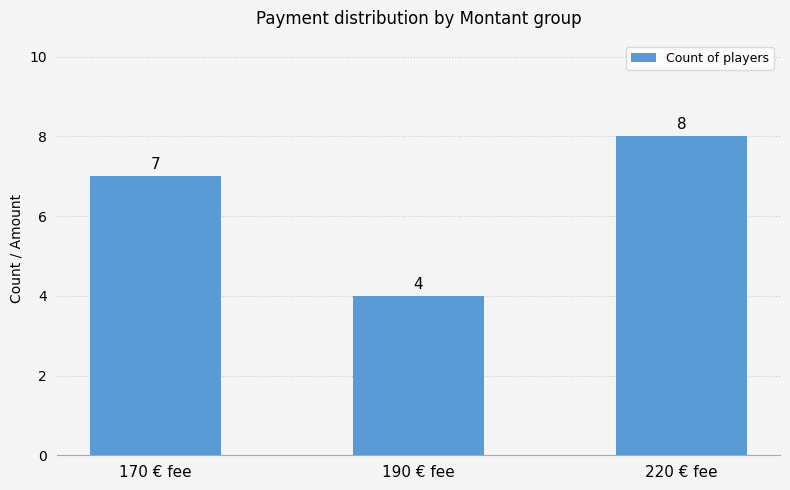

Approximately how many times larger is the value at 220 € fee compared to 190 € fee?

2.0